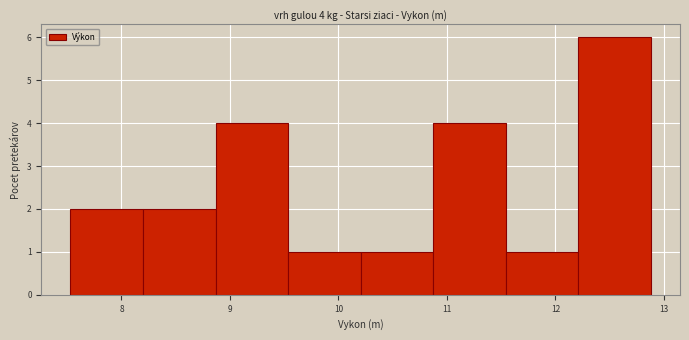

Which range on the x-axis has the tallest bar?

12.2 to 12.9